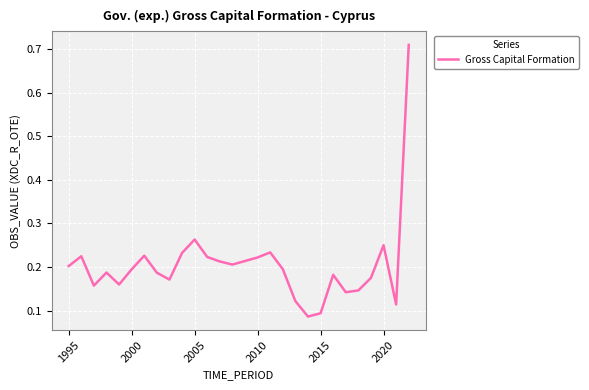

What is the difference between the maximum and minimum values?

0.6